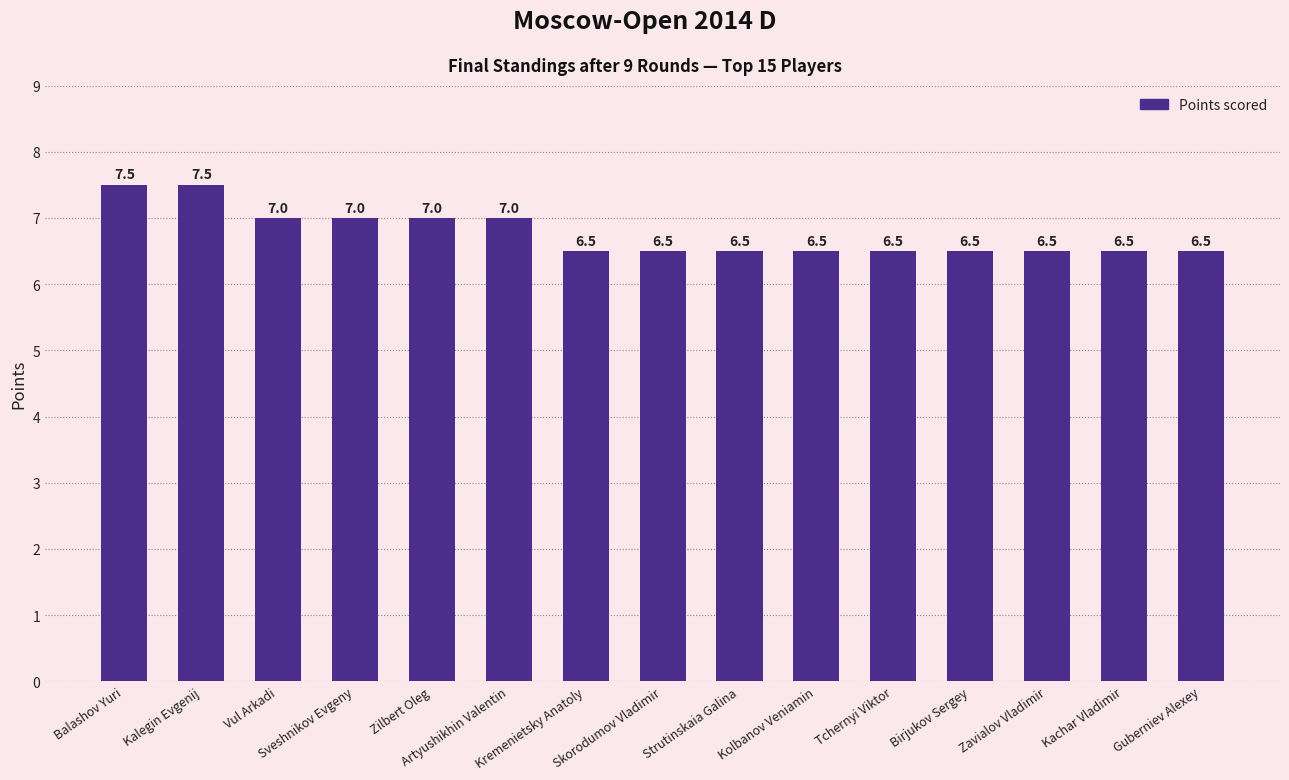

What is the value of the 13th bar from the left?

6.5